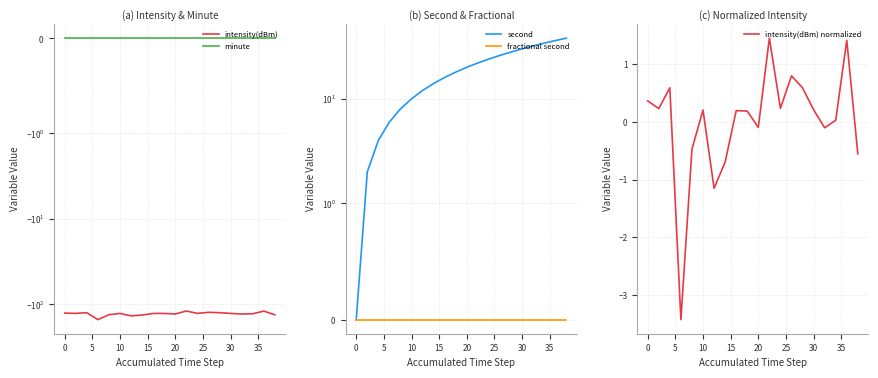

Is it true that intensity(dBm) normalized equals -0.1 at 20?

True